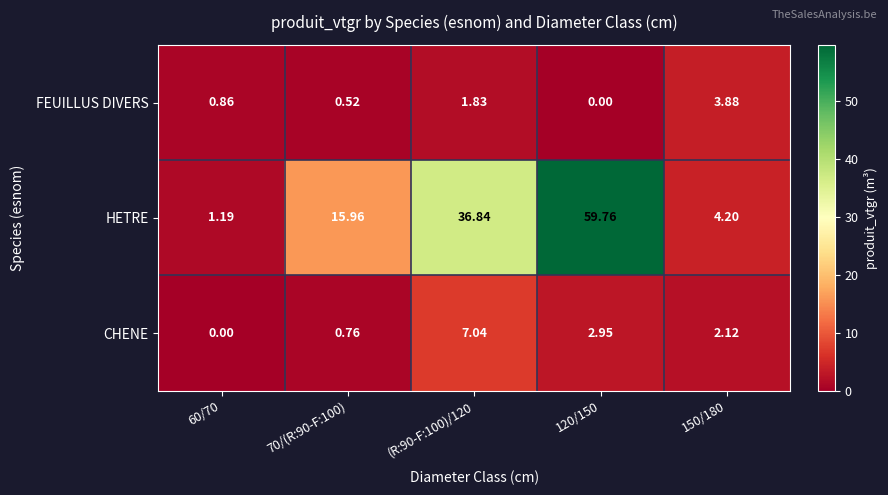

Rank the series at (R:90-F:100)/120 from highest to lowest value.

HETRE, CHENE, FEUILLUS DIVERS